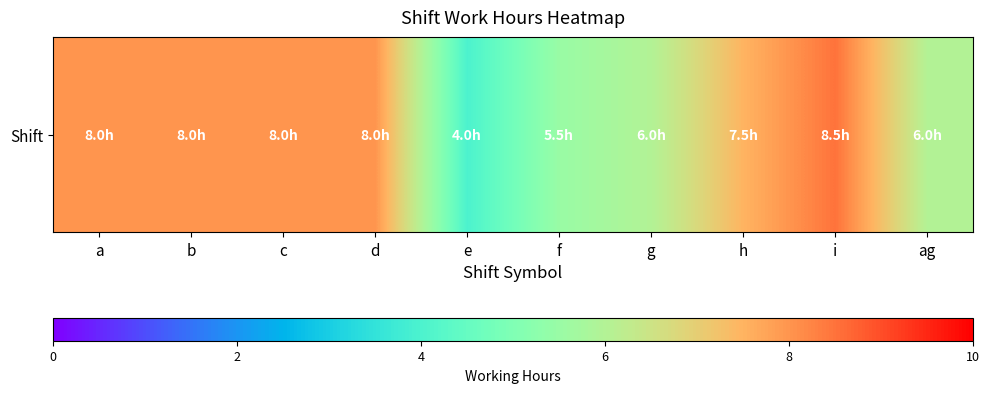

Count the number of data series in this chart.

1